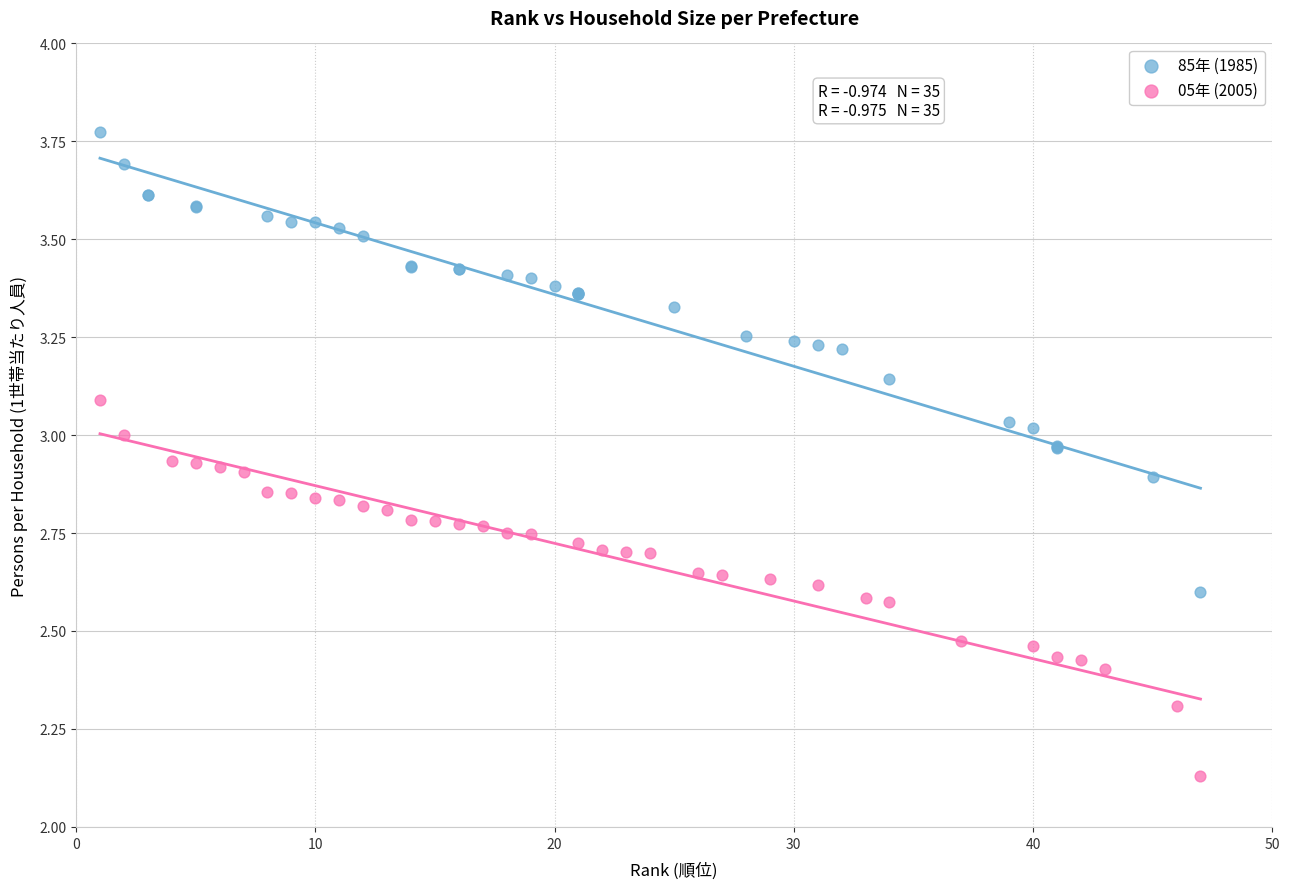

Which series contains the lowest Y value?

05年 (2005)